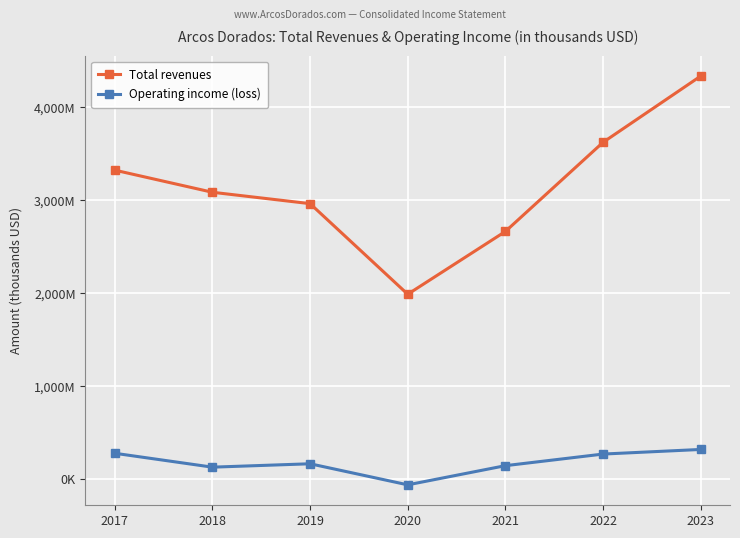

Which series changed the most between 2017 and 2021?

Total revenues